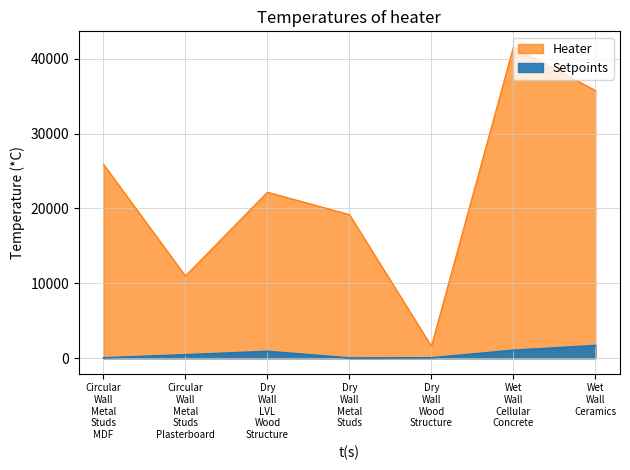

True or false: C3 has a value of 13.4 at Dry_Wall_Metal_Studs.

False